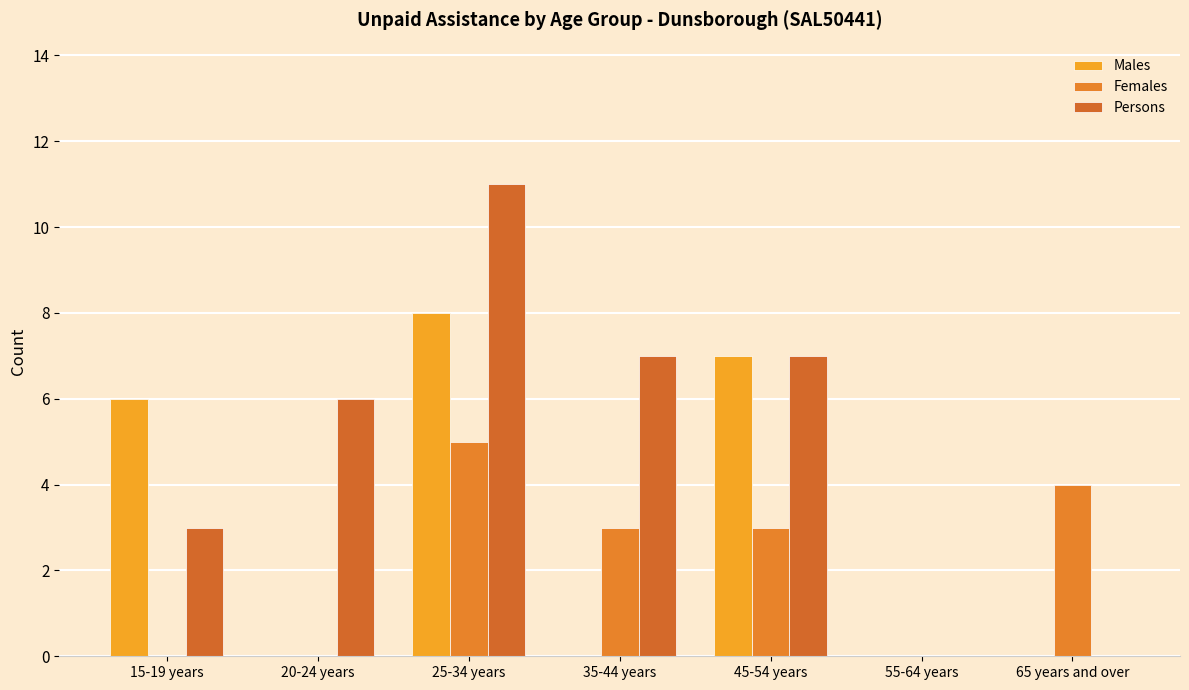

Count the number of categories in the chart.

7